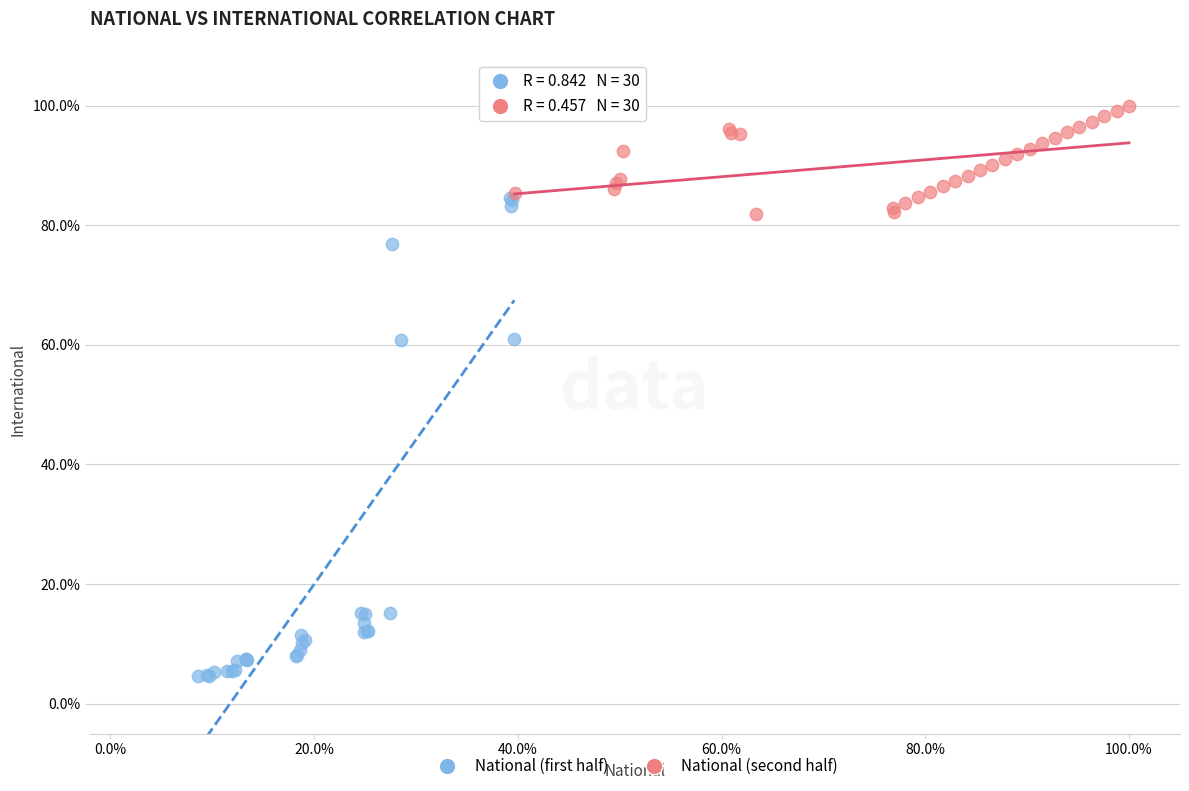

Which series reaches the maximum Y coordinate?

National (second half)